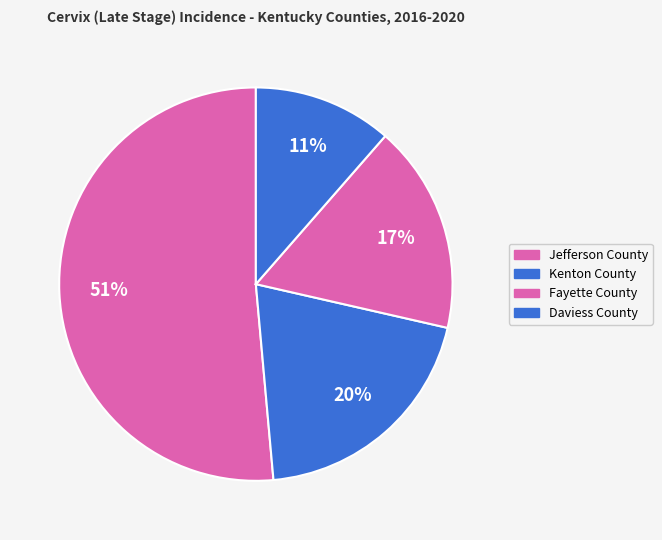

How many segments does this pie chart have?

4